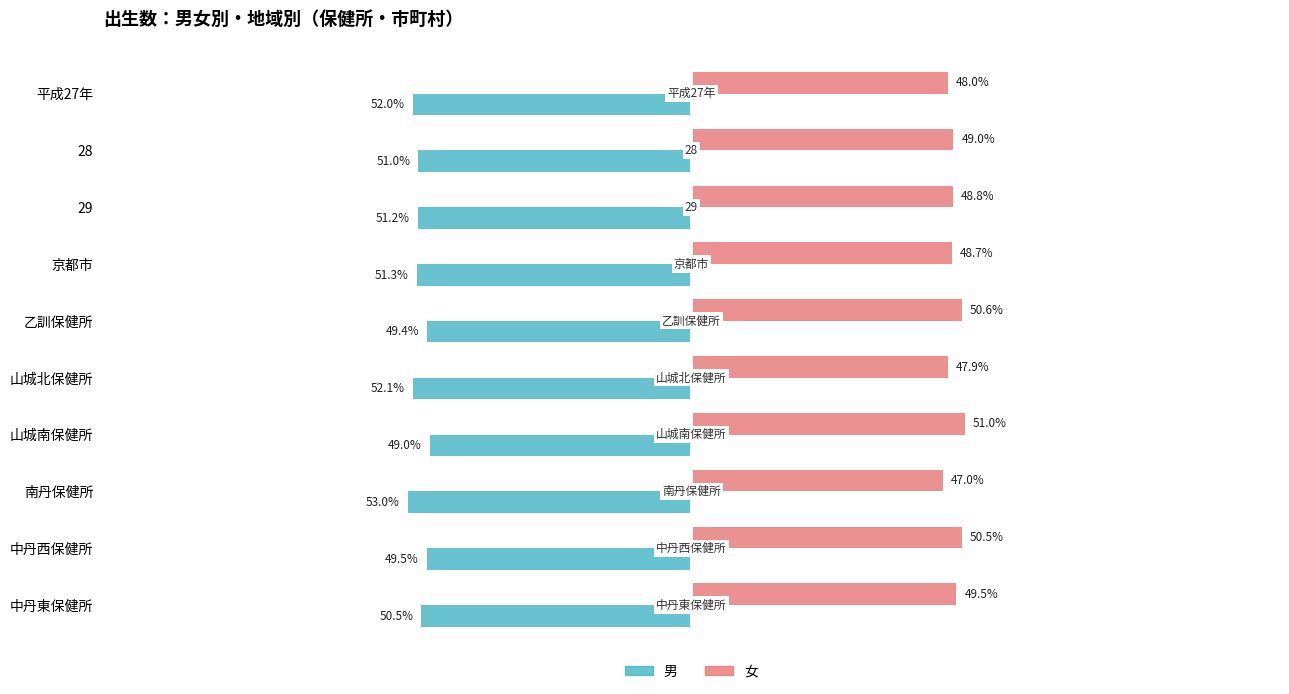

Where is 男 nearest to the value -50?

中丹東保健所